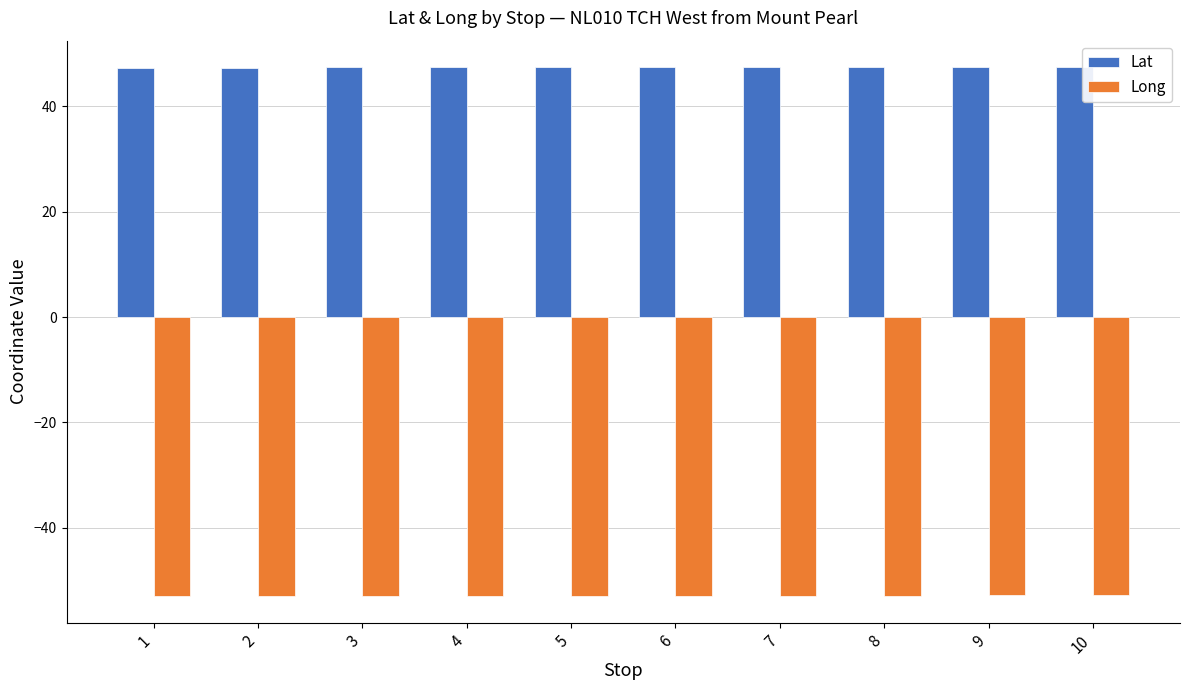

Rank the series by their average value, from lowest to highest.

Long, Lat